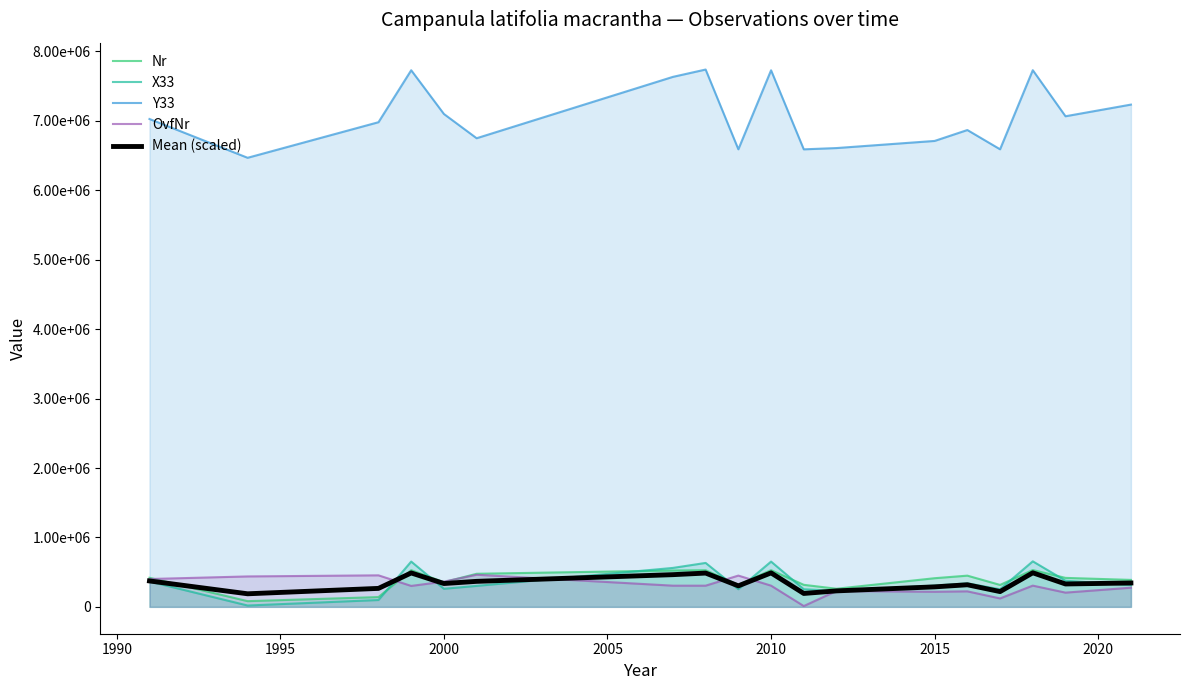

Reading left to right, transcribe all the data shown in this chart.

Nr: 419026.0	82148.0	140889.0	528777.0	355348.0	476581.0	523912.0	527958.7	318291.0	528647.0	317415.0	260949.5	412712.0	449624.7	315947.0	530420.0	417357.0	388386.0
X33: 364918.0	19304.0	98686.0	652389.0	260271.0	301903.0	561000.0	632848.7	253972.0	652055.0	253800.0	229751.0	306323.1	338896.3	253608.0	655697.0	376648.5	314169.8
Y33: 7027648.0	6468865.0	6981416.0	7729826.0	7099993.0	6750562.0	7634574.0	7740136.3	6591080.0	7729241.0	6590645.0	6608965.0	6711620.8	6868741.3	6591139.0	7730830.0	7067059.0	7235056.4
OvfNr: 401021.0	438320.0	454068.0	301636.0	363650.0	462285.0	305267.0	305160.3	450438.0	305529.0	11583.0	228508.0	217466.1	223394.0	121439.0	305904.0	205001.0	276119.2
Mean (scaled): 373323.4	188257.1	266020.7	488572.1	336060.8	367422.4	463768.4	486711.7	302404.5	489397.2	192994.6	230197.1	287925.9	318215.0	219953.3	490715.1	329705.3	343953.5